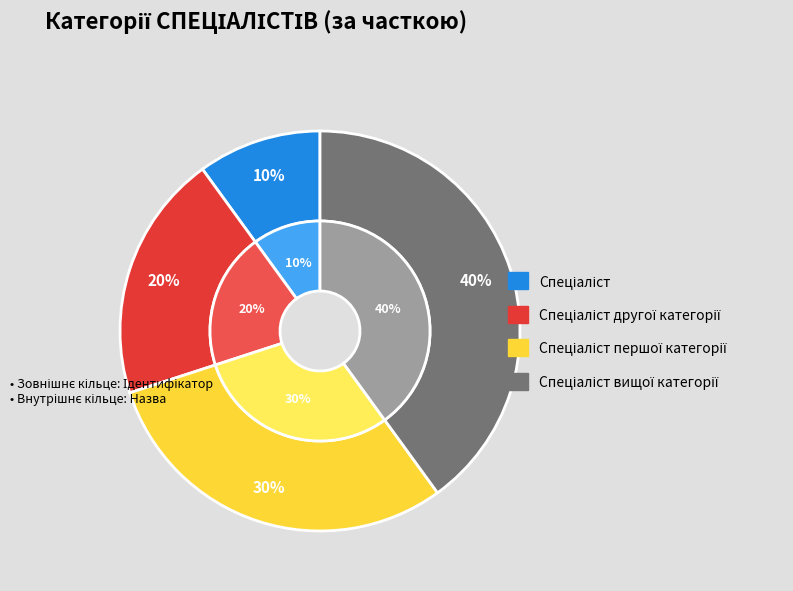

Is Спеціаліст другої категорії the majority of the pie?

No